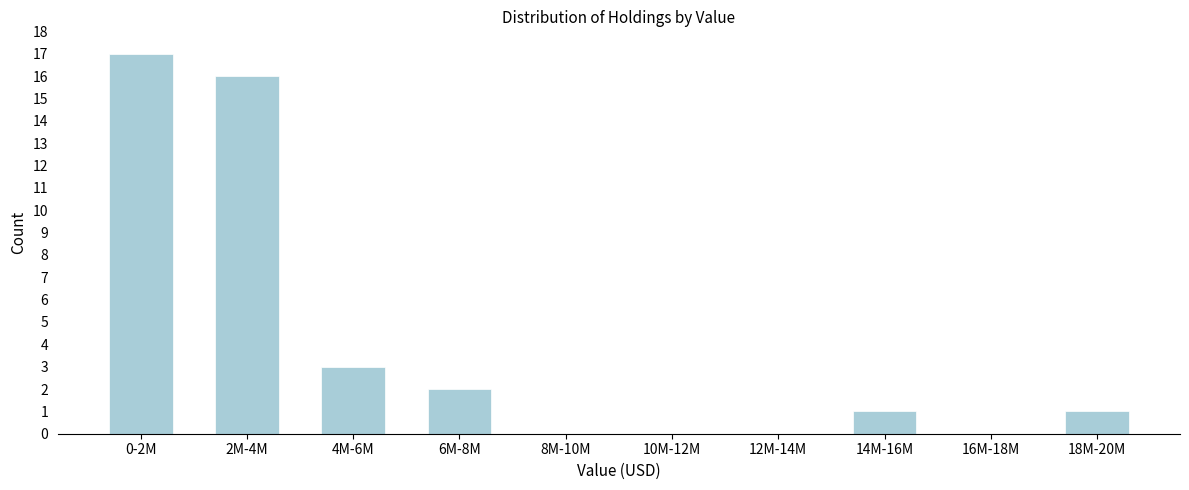

Reading right to left, what are all the values shown in this chart?

18M-20M=1	16M-18M=0	14M-16M=1	12M-14M=0	10M-12M=0	8M-10M=0	6M-8M=2	4M-6M=3	2M-4M=16	0-2M=17